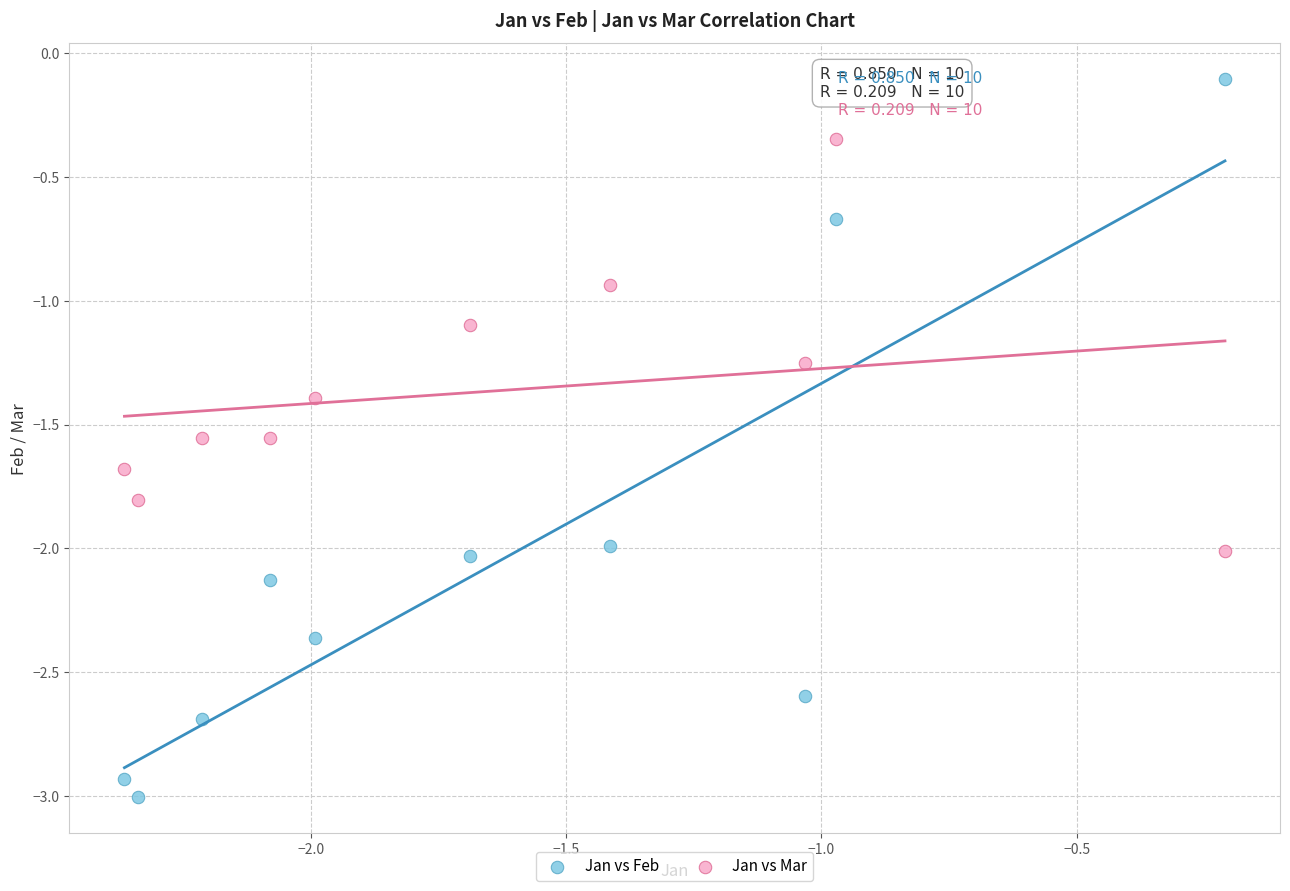

Across all data points, what is the range of Y values (max minus min)?

2.9